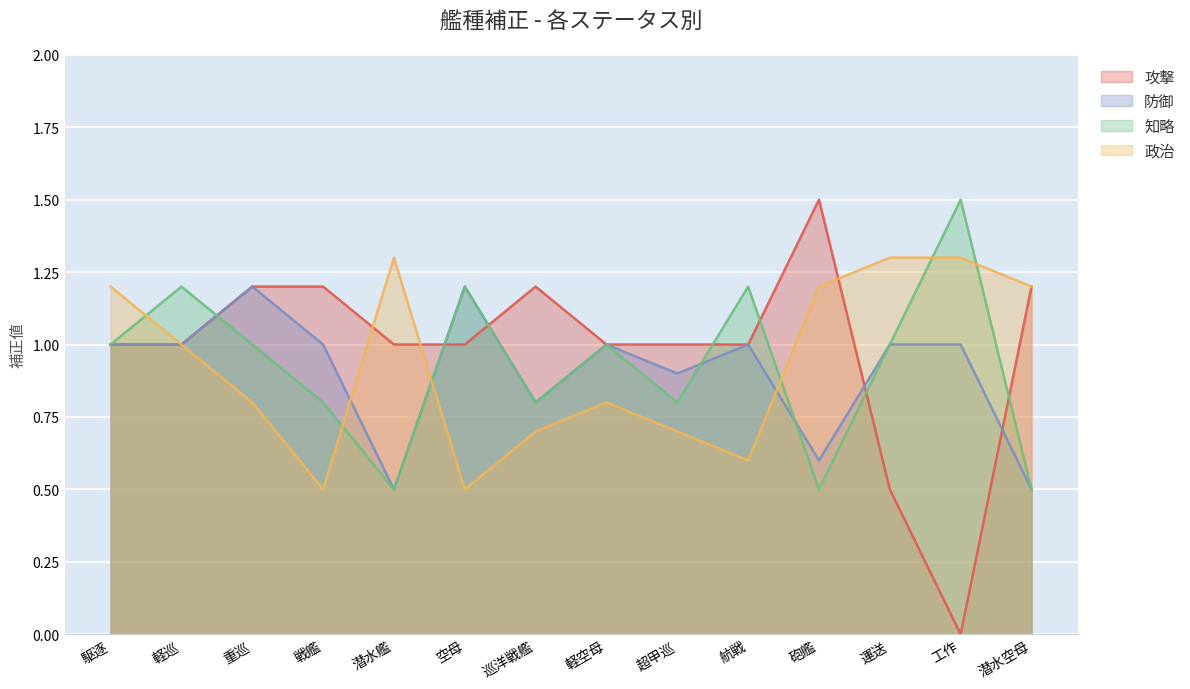

What are all the series names shown in the legend?

攻撃, 防御, 知略, 政治